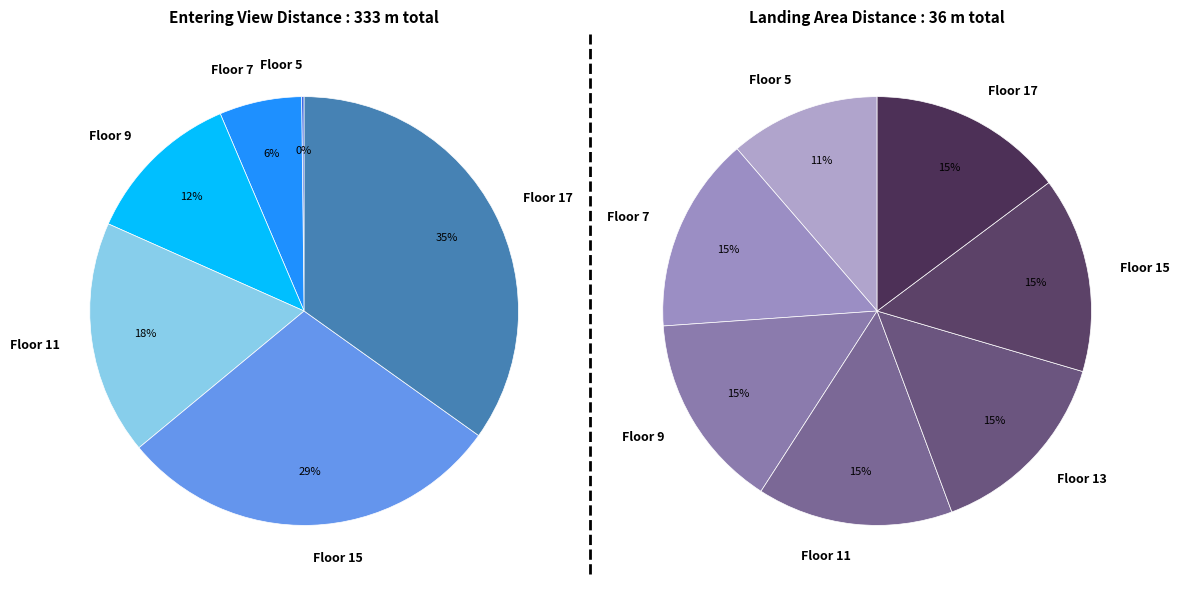

True or false: 5 accounts for 25% of the total.

False